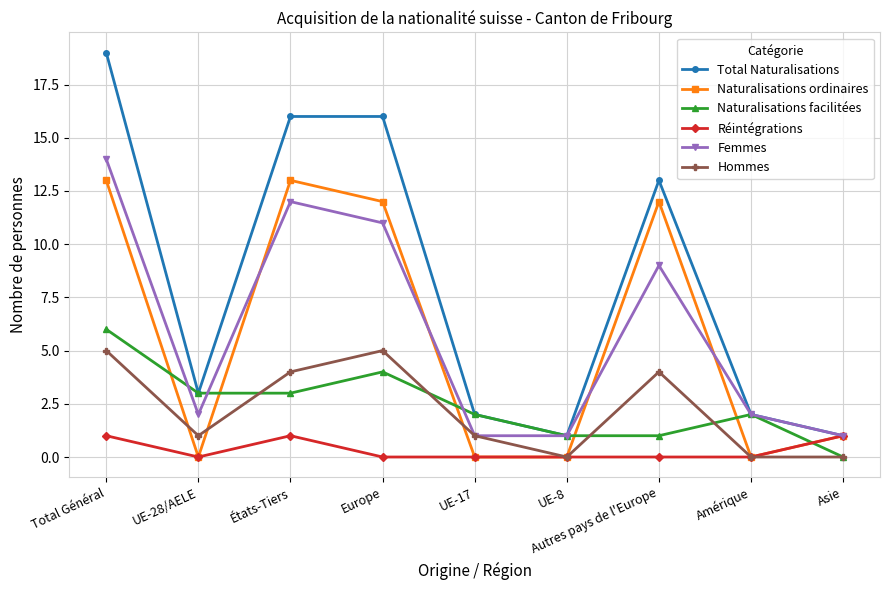

True or false: Réintégrations has a value of 1 at États-Tiers.

True